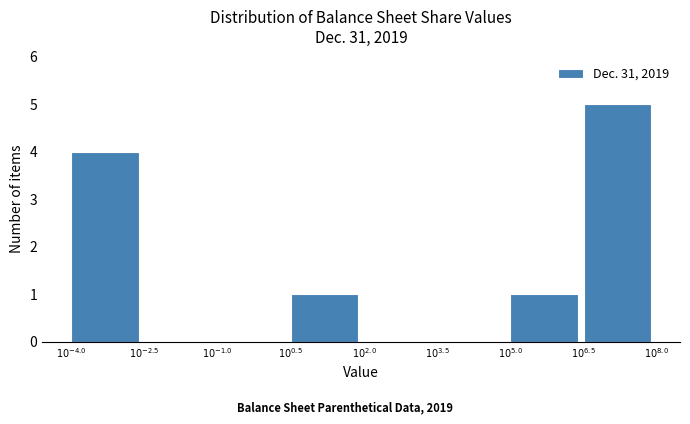

What is the maximum value shown in the chart?

5